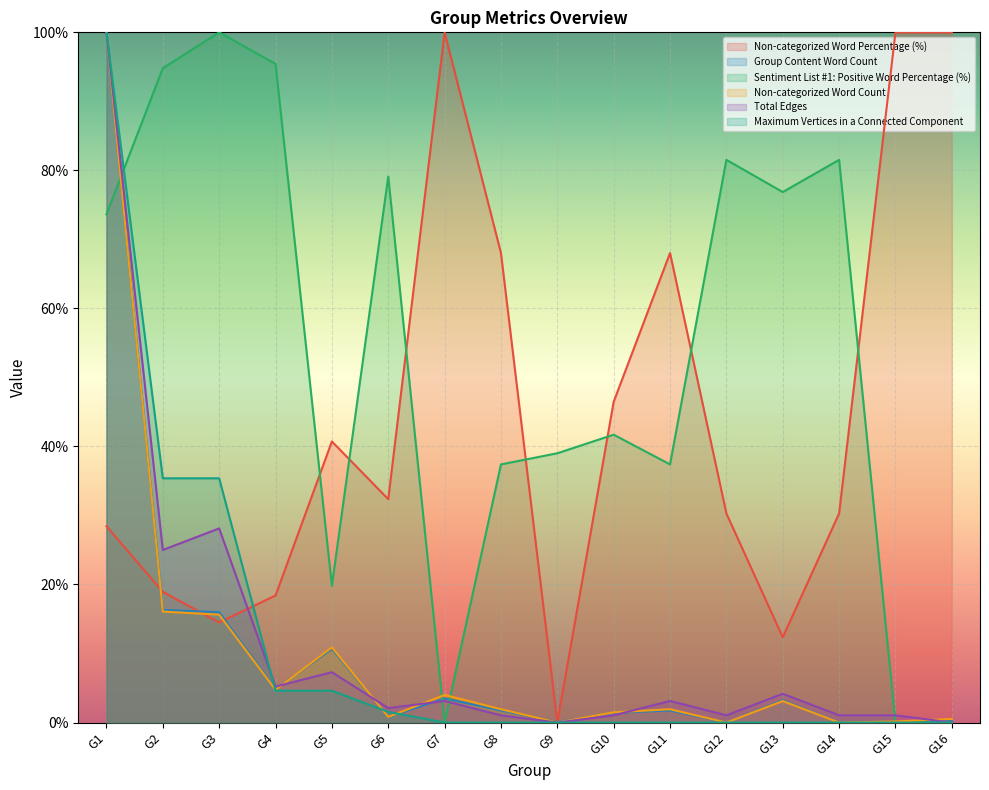

What is the greatest value displayed?

100.0